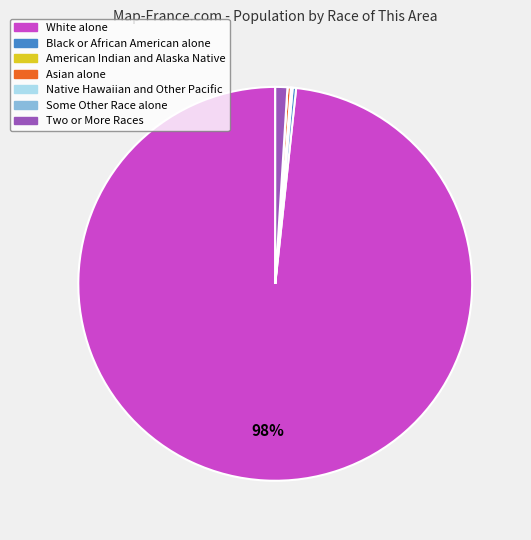

What is the largest slice in the pie chart?

White alone